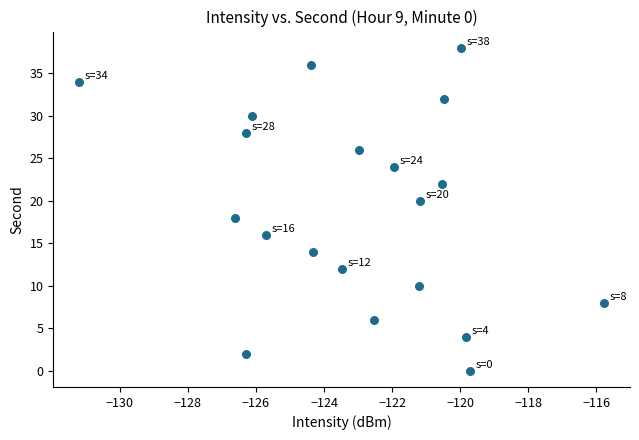

What is the range of Y values (max minus min)?

38